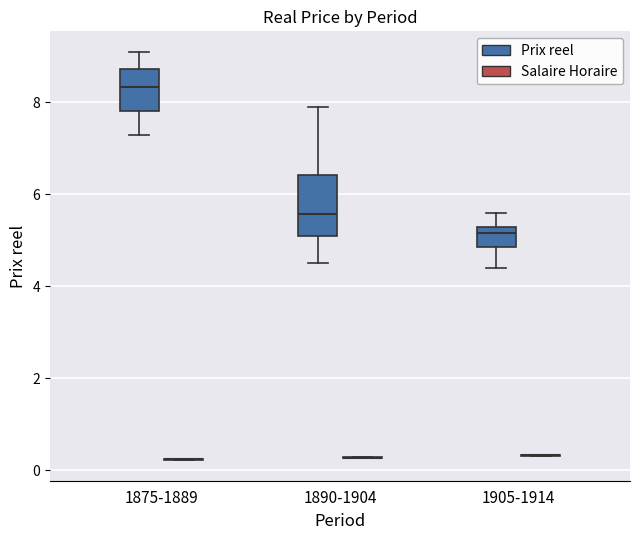

Reading left to right, read every box against the y-axis: the position of its median line, the range the box covers, and the ends of its whiskers. The values are not printed on the chart, so give them approximately, as read against the axis.

1875-1889 (Prix reel): median 8.4, box 7.8 to 8.8, whiskers 7.2 to 9.0
1875-1889 (Salaire Horaire): box collapsed to a line at 0.2, whiskers 0.2 to 0.2
1890-1904 (Prix reel): median 5.6, box 5.0 to 6.4, whiskers 4.6 to 7.8
1890-1904 (Salaire Horaire): box collapsed to a line at 0.2, whiskers 0.2 to 0.4
1905-1914 (Prix reel): median 5.2 (just below the box's upper edge), box 4.8 to 5.2, whiskers 4.4 to 5.6
1905-1914 (Salaire Horaire): box collapsed to a line at 0.4, whiskers 0.4 to 0.4